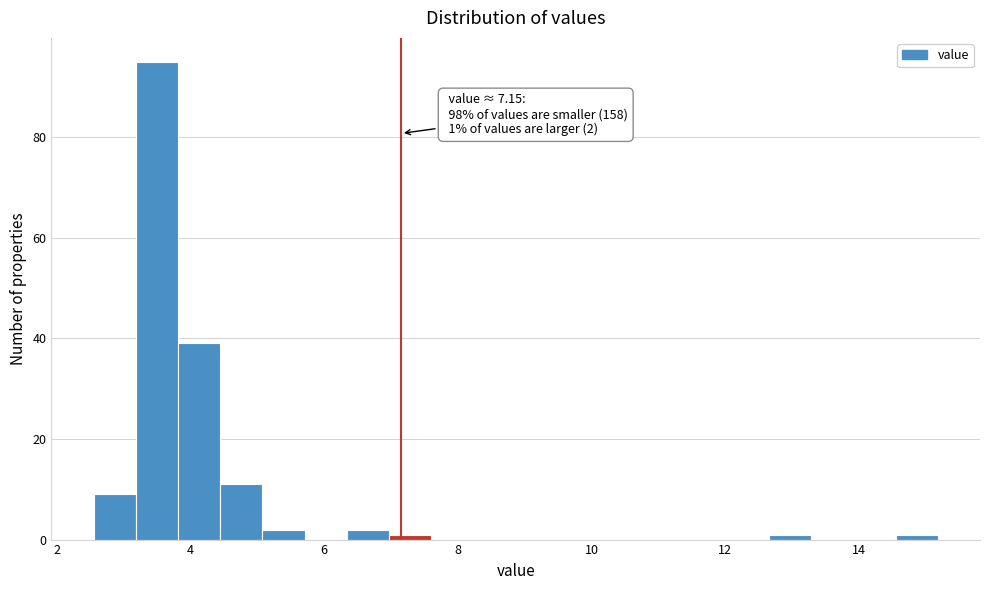

Around what value on the x-axis is the tallest bar? Give the approximate position of its centre, as read against the axis.

3.4